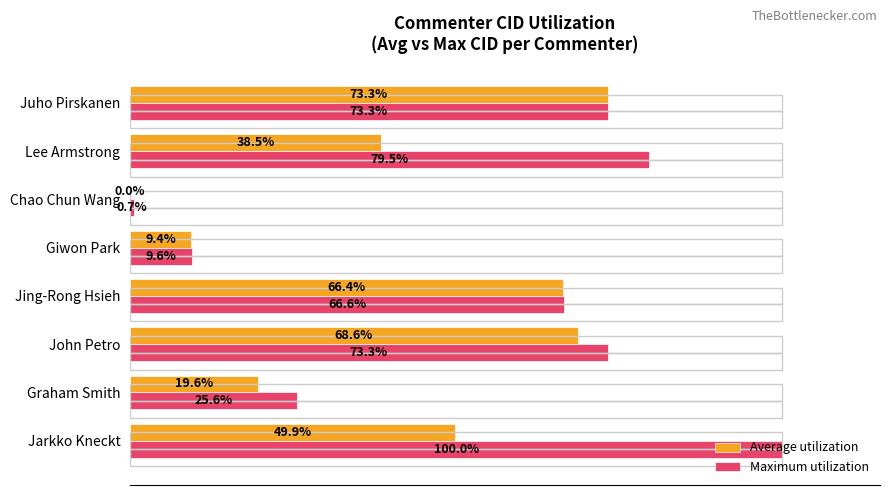

Are the bars grouped side by side (vs. stacked)?

Yes